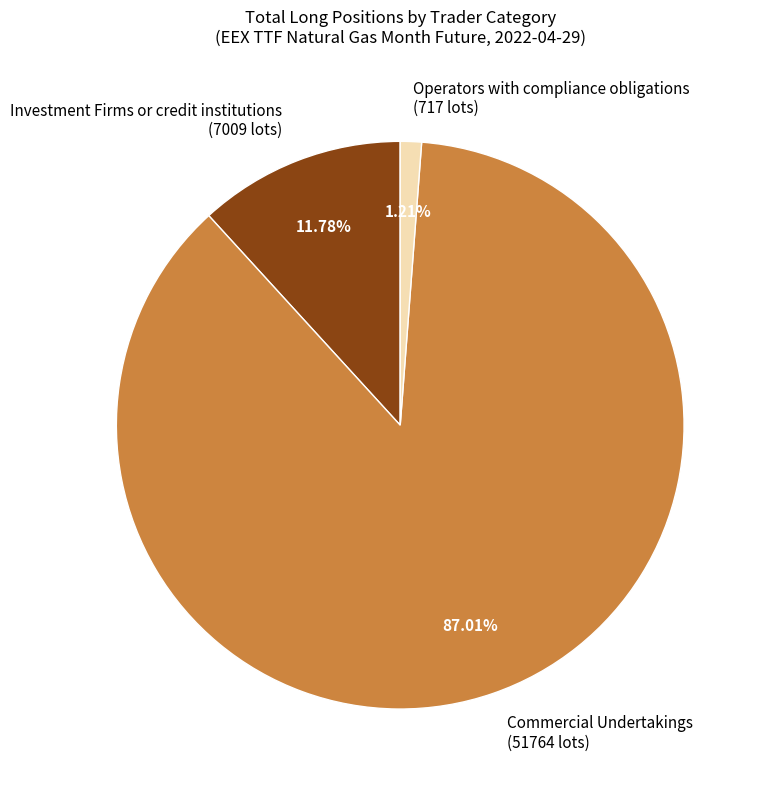

Which has a higher value, Commercial Undertakings (51764 lots) or Operators with compliance obligations (717 lots)?

Commercial Undertakings (51764 lots)